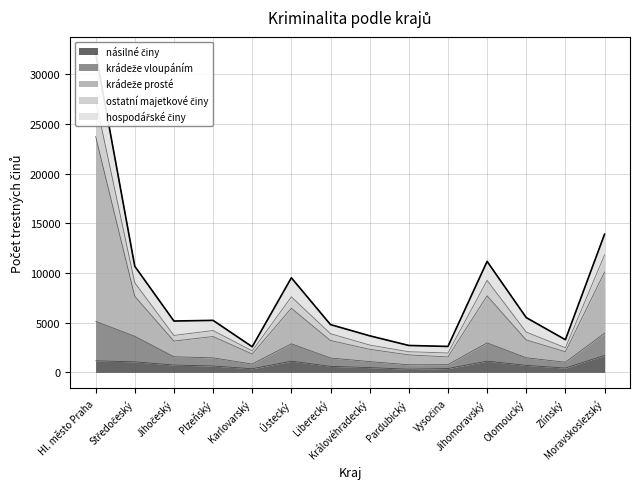

In hospodářské činy, how many points are higher than both neighbors (excluding endpoints)?

3